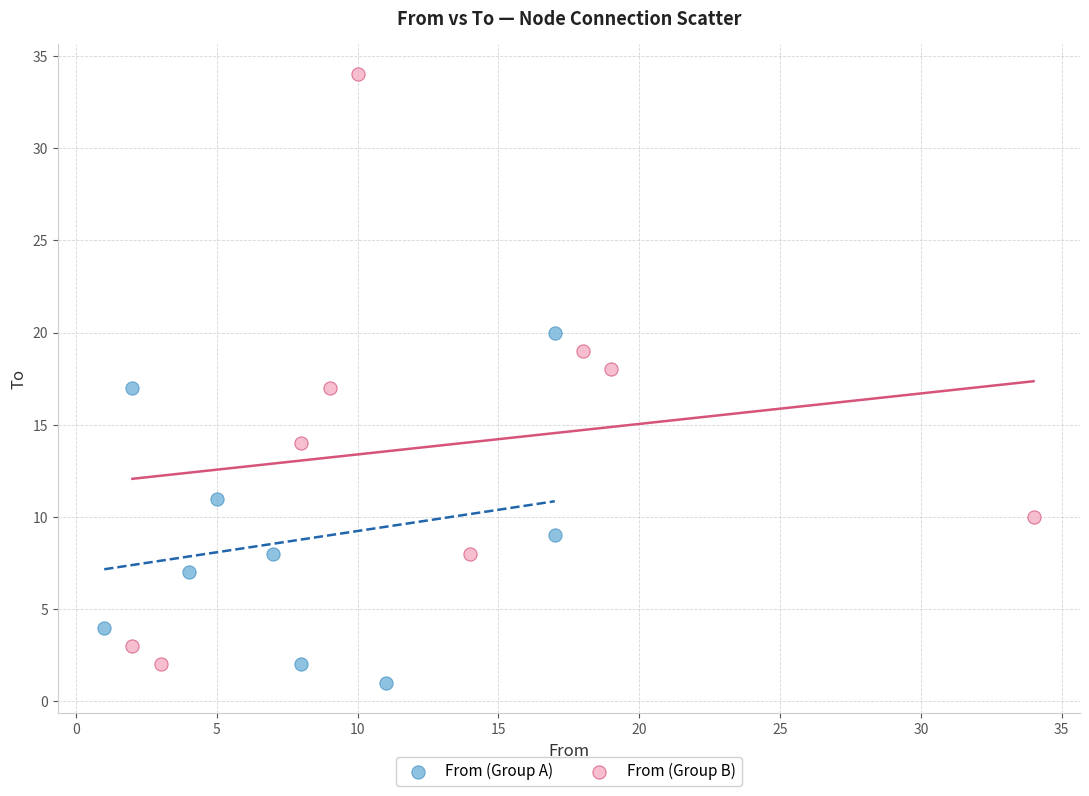

Which series has the widest spread of Y values?

From (Group B)